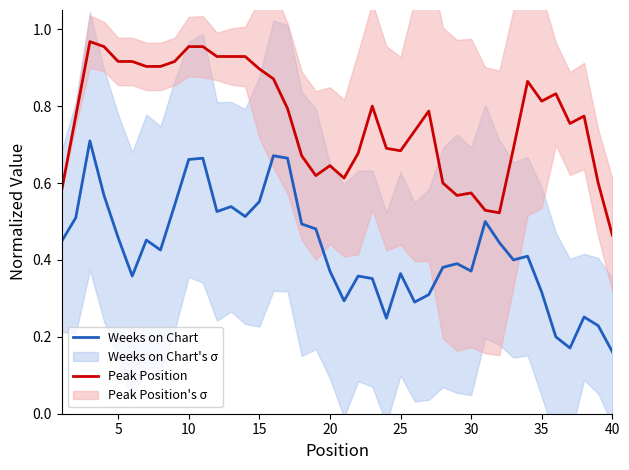

In Weeks on Chart, how many points are higher than both neighbors (excluding endpoints)?

11